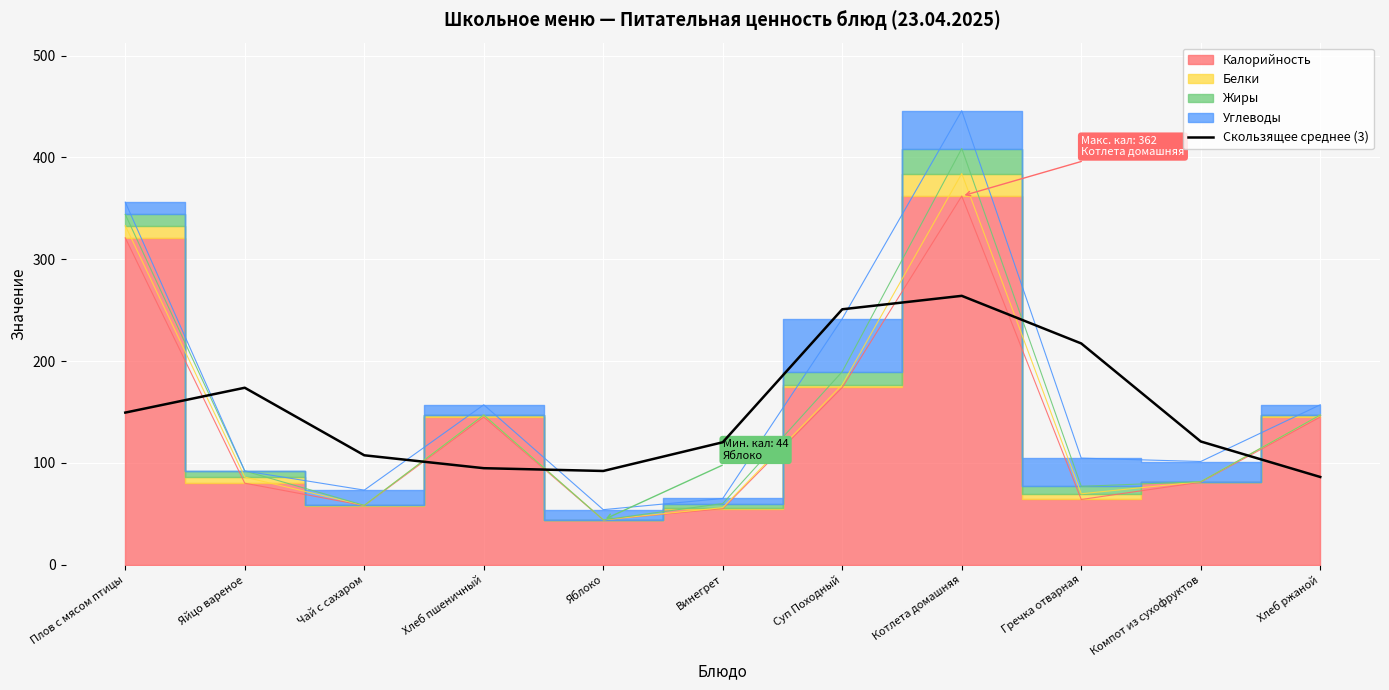

What is the sum of all values?

1676.5